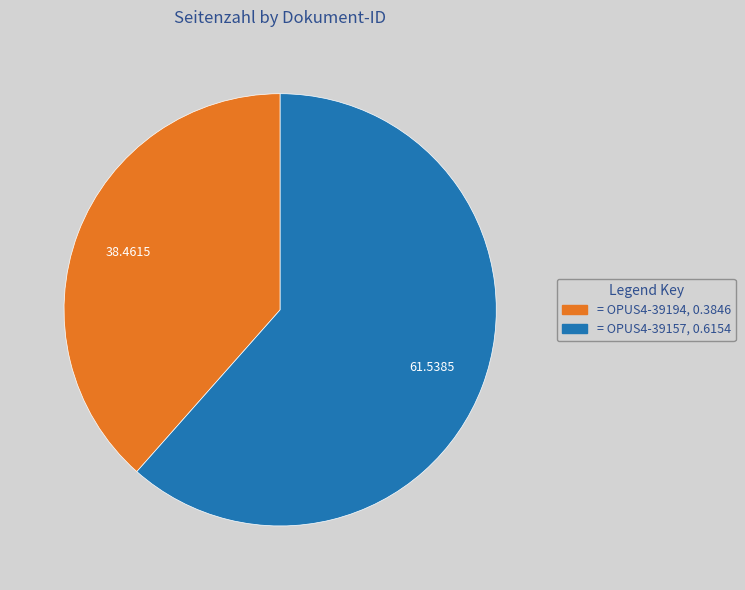

Is there any slice that represents more than half of the pie?

Yes